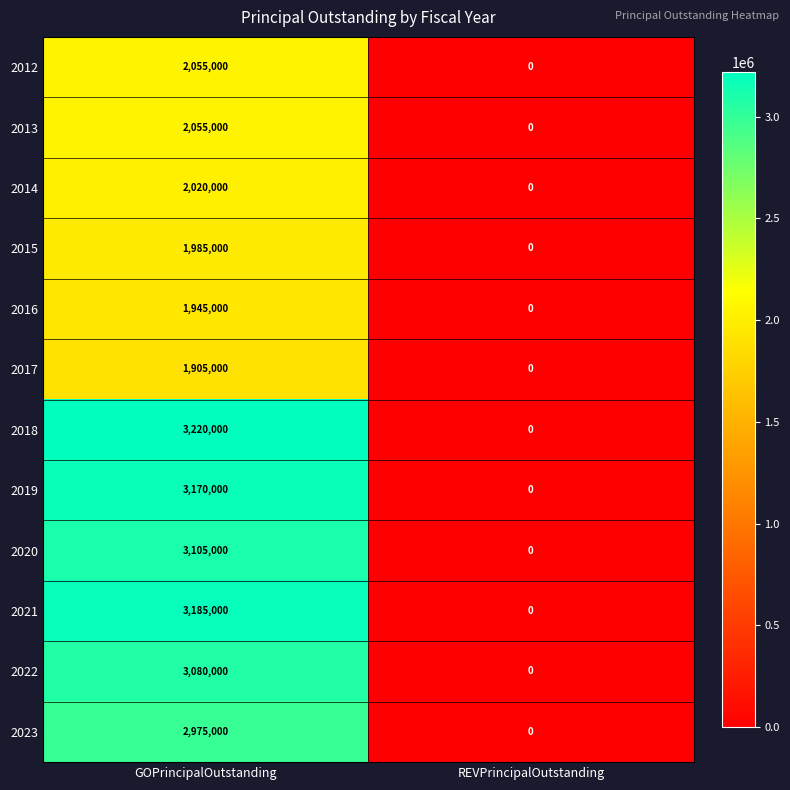

What is the difference between the 2020 values at REVPrincipalOutstanding and GOPrincipalOutstanding?

3105000